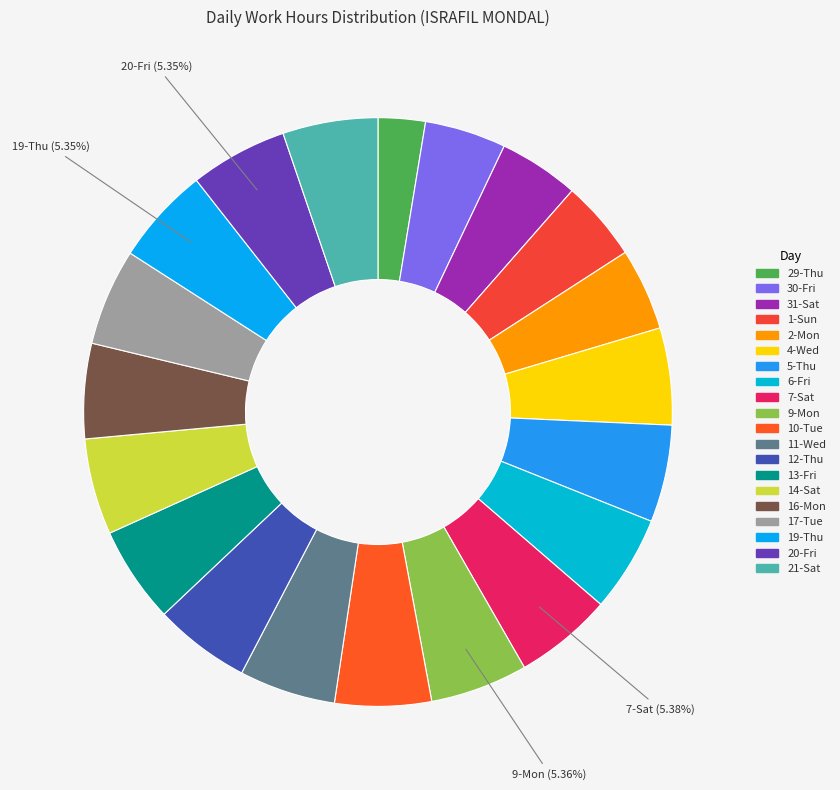

How many slices are in this pie chart?

20